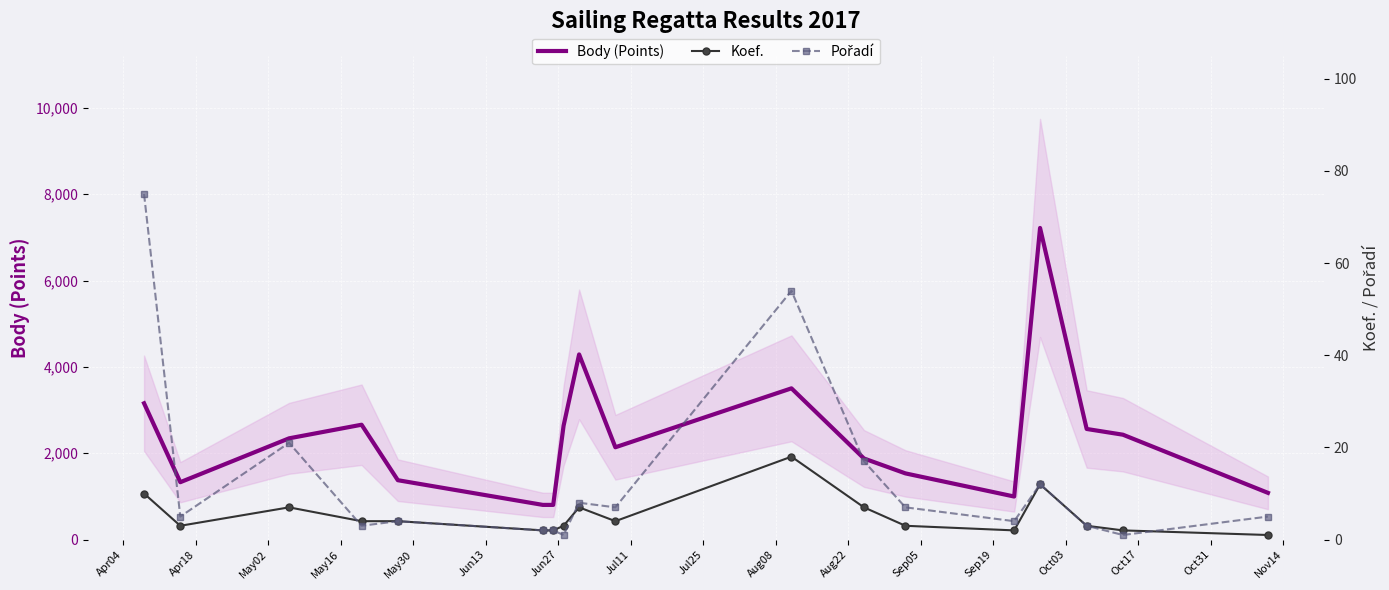

What is the highest value of the Pořadí series?

75